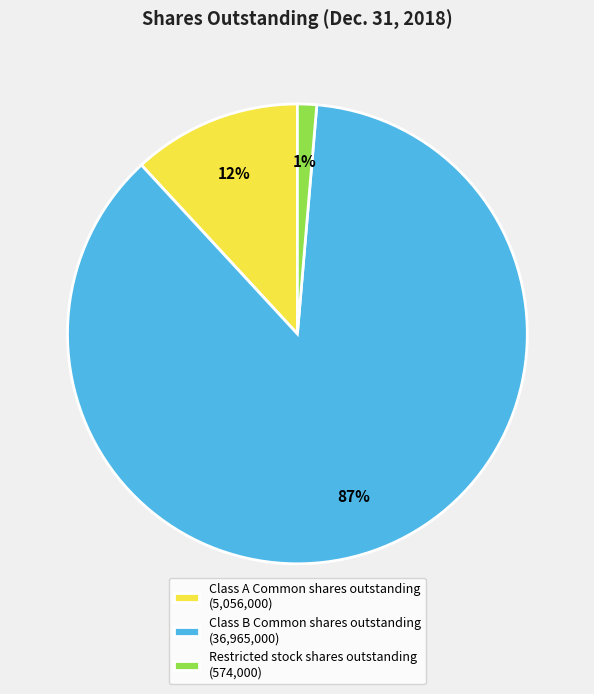

The Class B Common shares outstanding slice represents 87% of the pie. True or false?

True